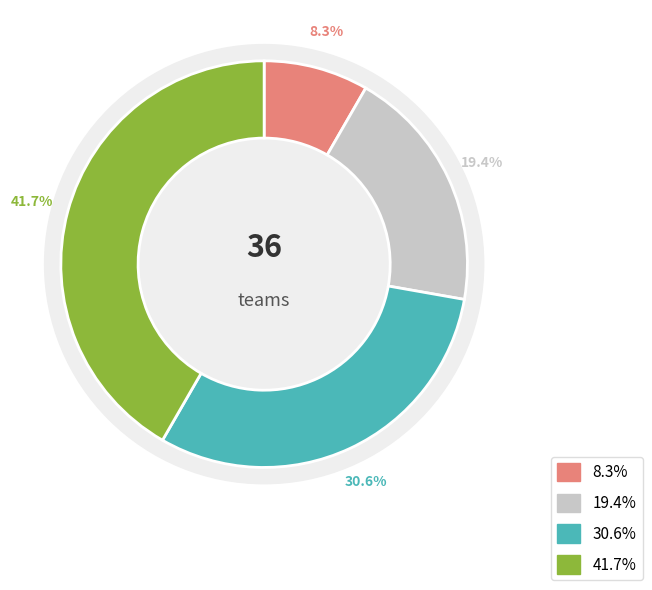

Is Atletický klub ZTS Martin the majority of the pie?

No